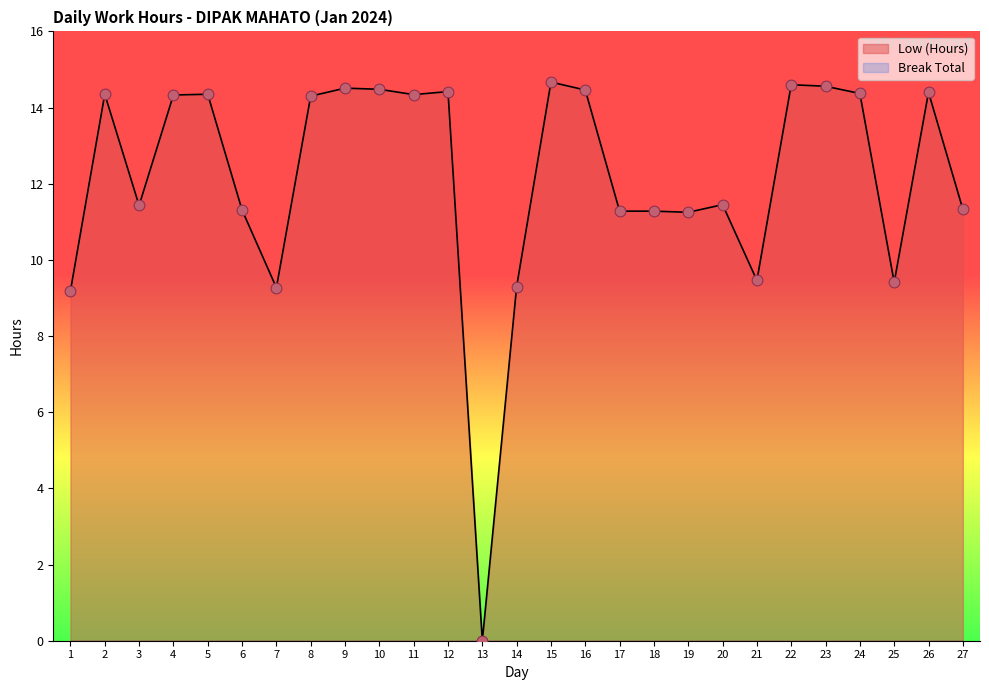

What is the change in value from 19 to 27?

+0.1